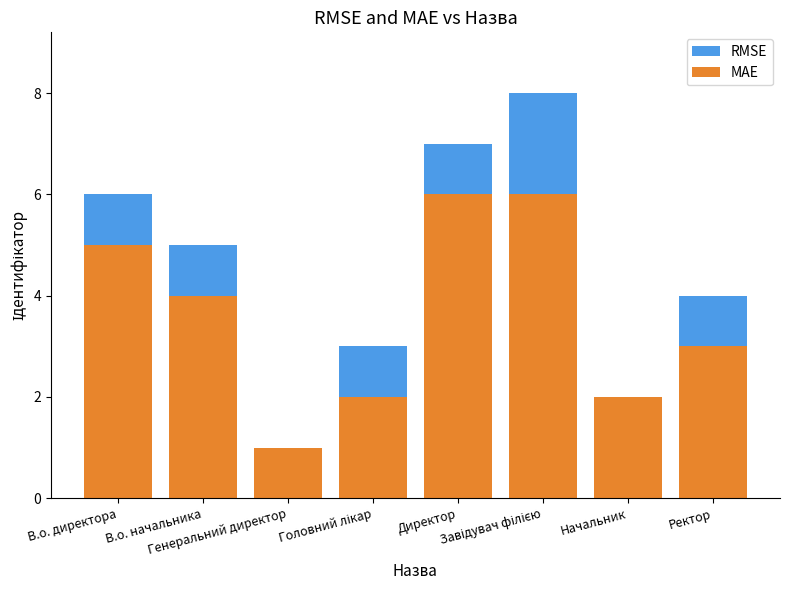

What are all the series names shown in the legend?

RMSE, MAE